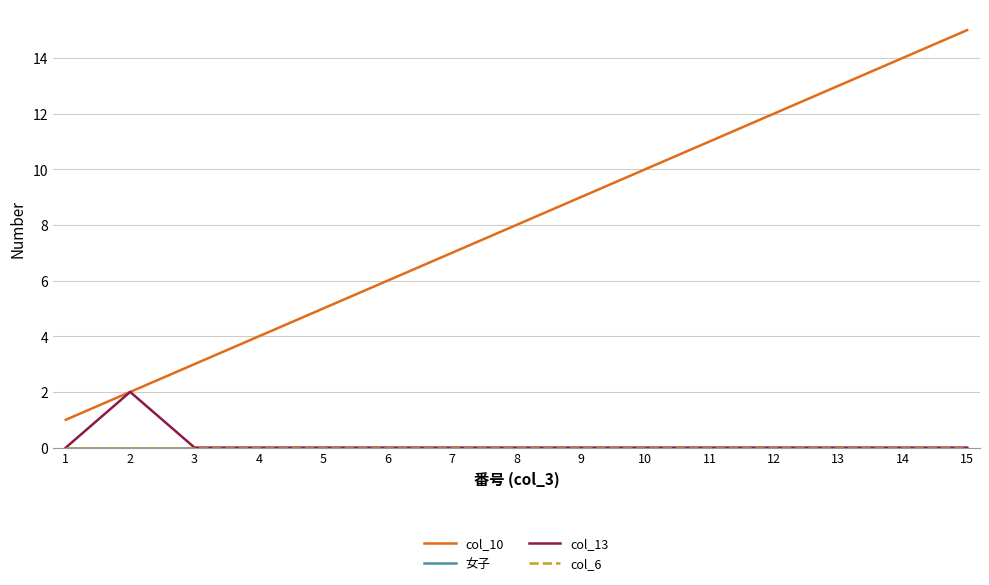

Does the chart have visible grid lines?

Yes